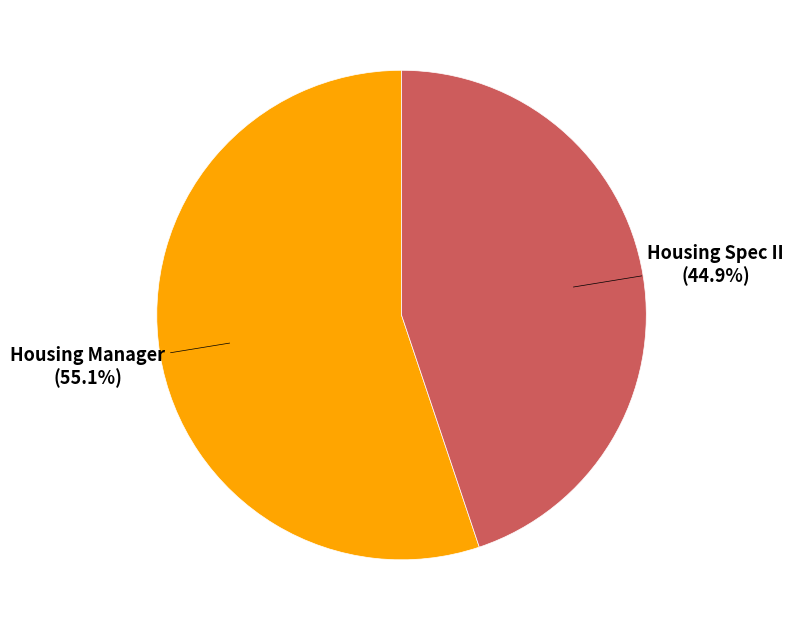

Which category has the biggest portion of the pie?

Housing Manager